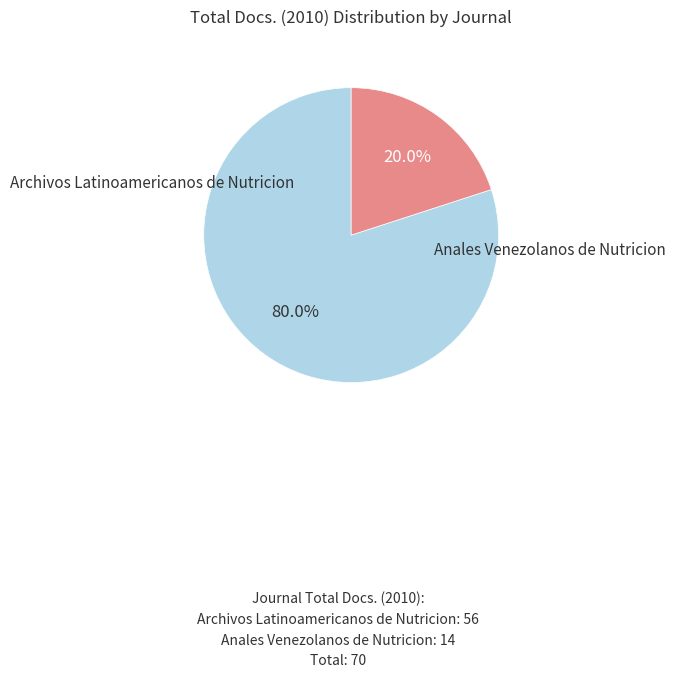

Is there any slice that represents more than half of the pie?

Yes